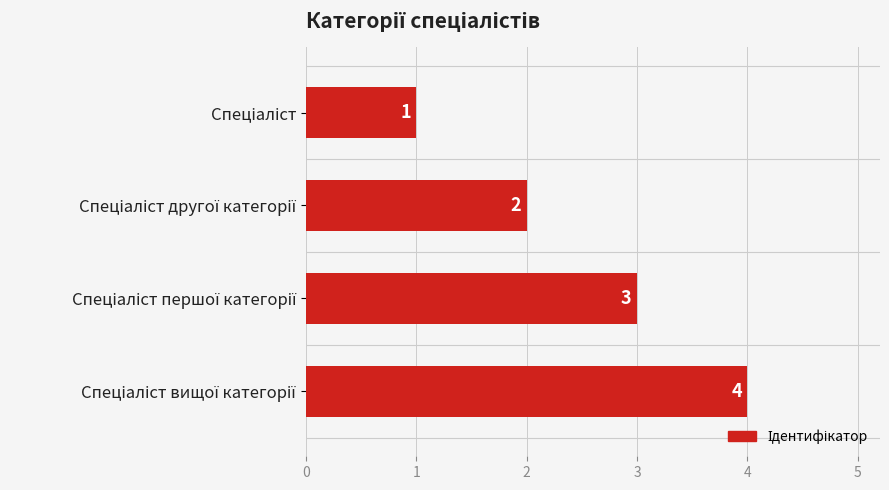

How many values are below 3?

2